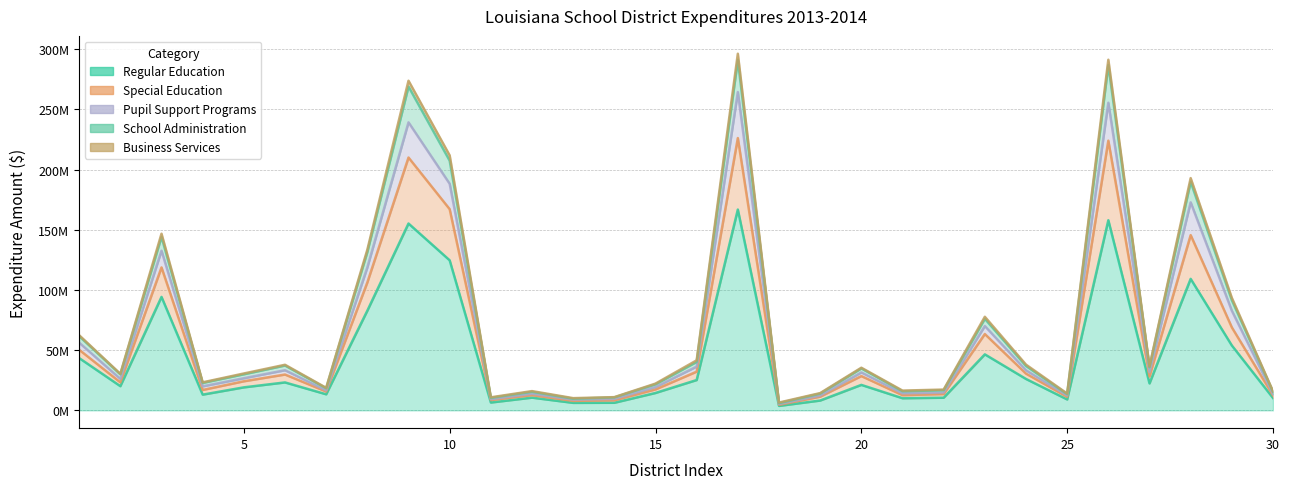

True or false: Regular Education and Special Education cross at least once.

False